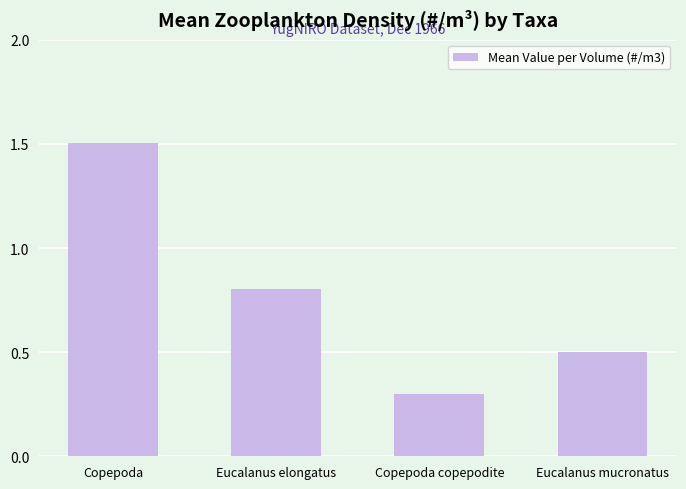

Rank the categories by value from lowest to highest.

Copepoda copepodite, Eucalanus mucronatus, Eucalanus elongatus, Copepoda